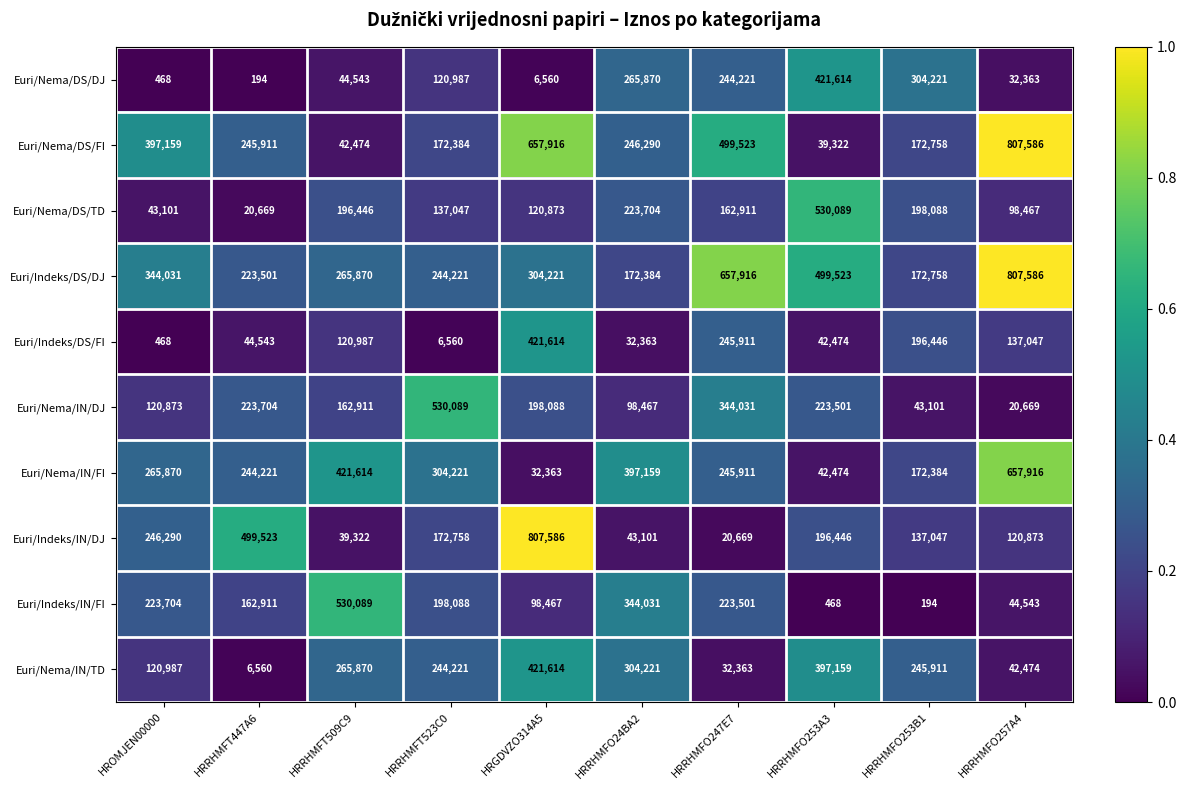

What is the spread (max minus min) of values at HRRHMFT509C9?

490767